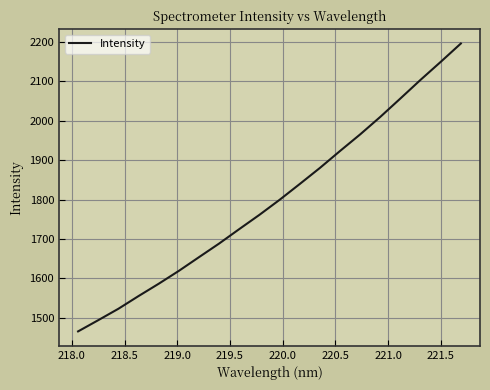

What is the minimum value shown in the chart?

1465.8